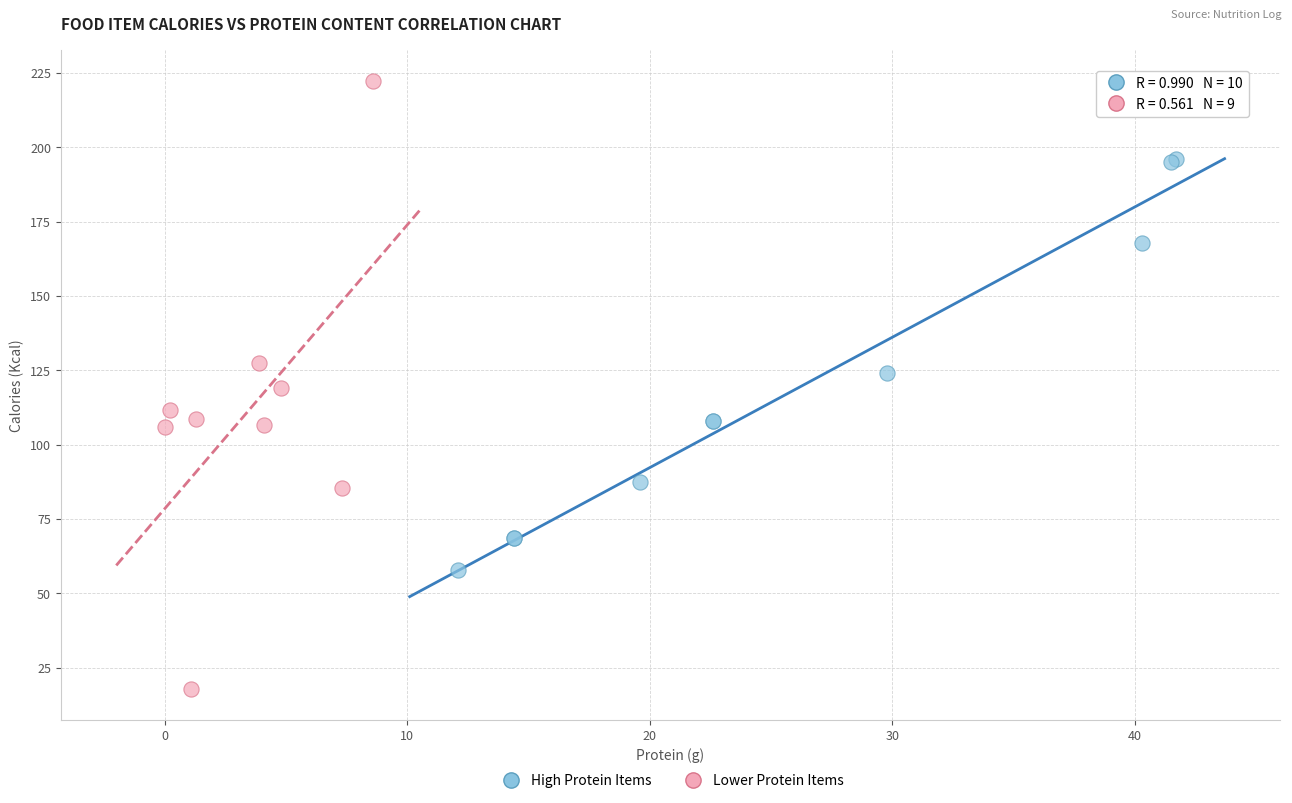

Which series has the largest Y range (max minus min)?

Lower Protein Items